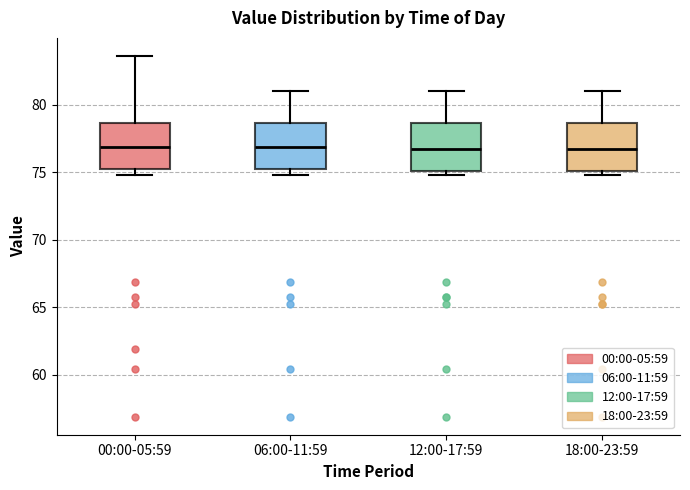

Reading left to right, read every box against the y-axis: the position of its median line, the range the box covers, and the ends of its whiskers. The values are not printed on the chart, so give them approximately, as read against the axis.

00:00-05:59: median 77.0, box 75.0 to 78.5, whiskers 75.0 (just below the box's lower edge) to 83.5
06:00-11:59: median 77.0, box 75.5 to 78.5, whiskers 75.0 to 81.0
12:00-17:59: median 76.5, box 75.0 to 78.5, whiskers 75.0 (just below the box's lower edge) to 81.0
18:00-23:59: median 76.5, box 75.0 to 78.5, whiskers 75.0 (just below the box's lower edge) to 81.0